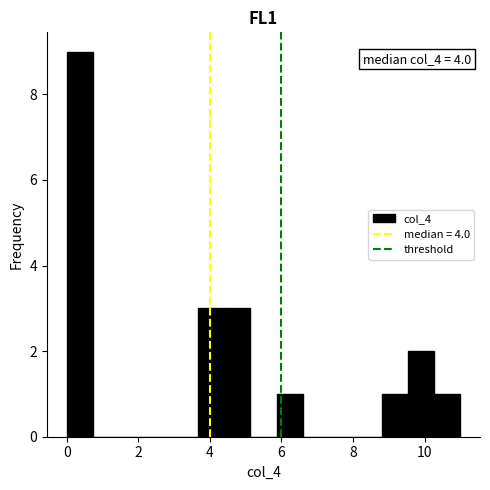

Read against the x-axis, roughly where is the centre of the tallest bar?

0.4